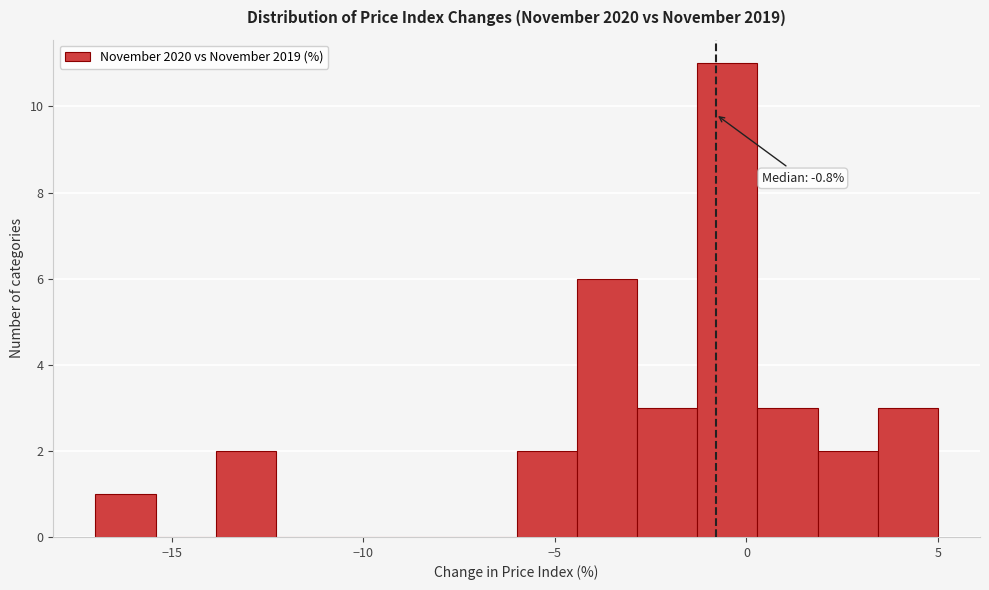

Read against the x-axis, roughly where is the centre of the tallest bar?

-0.5